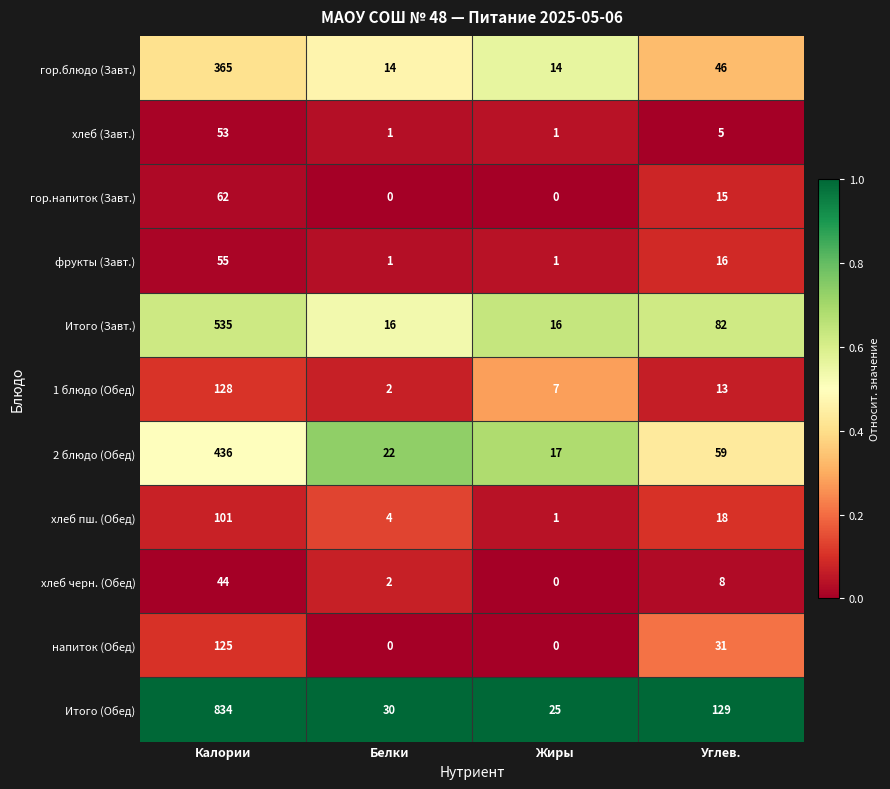

At which label does 1 блюдо (Обед) reach its peak?

Калории